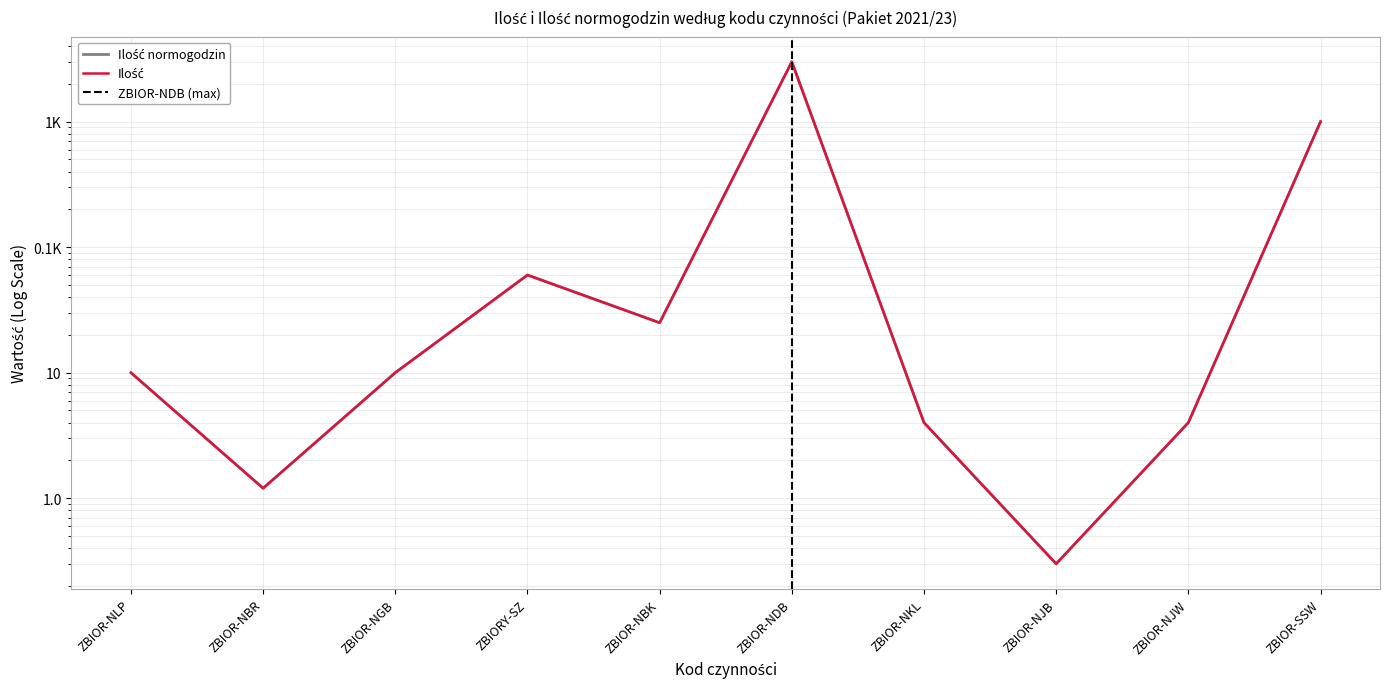

What is the sum of all Ilość values?

4114.5